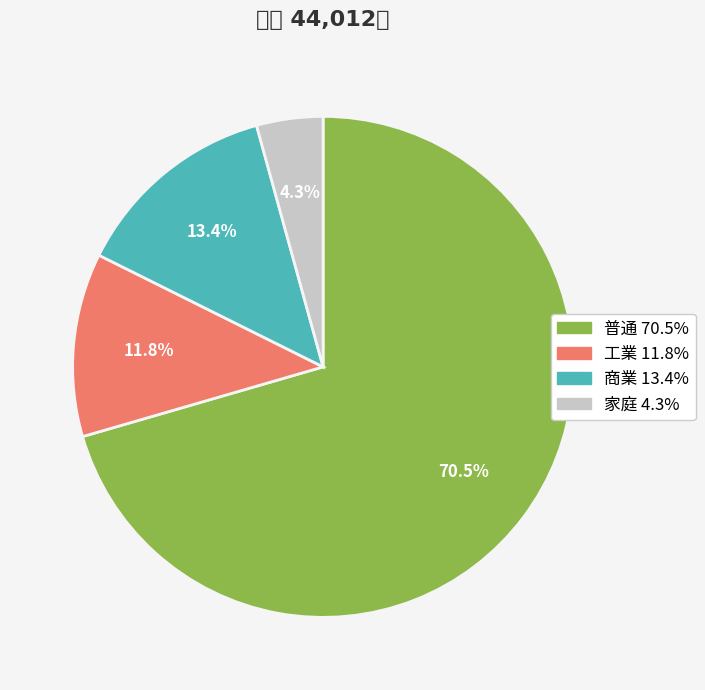

True or false: 工業 accounts for 12% of the total.

True